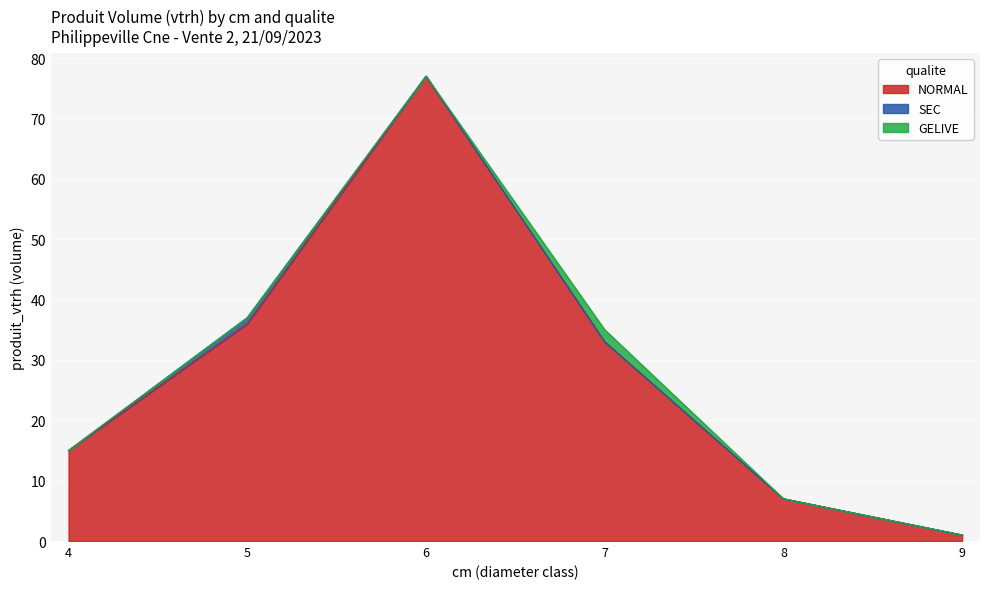

What are all the series names shown in the legend?

NORMAL, SEC, GELIVE